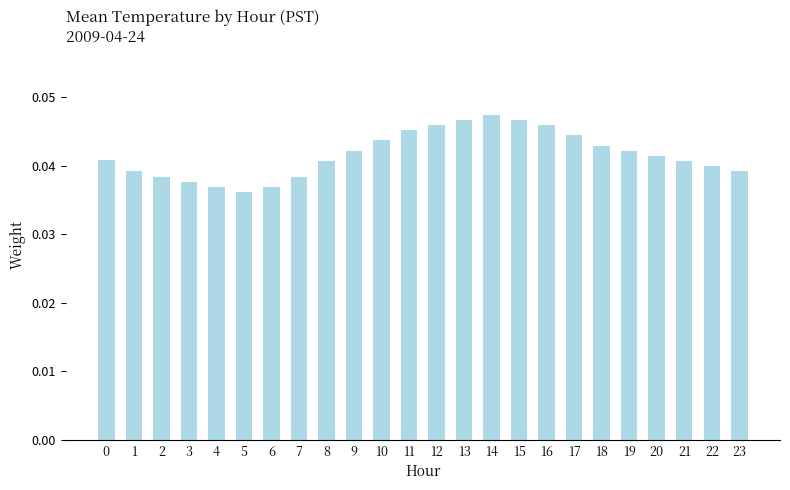

Count the values in the range 0 to 1.

24